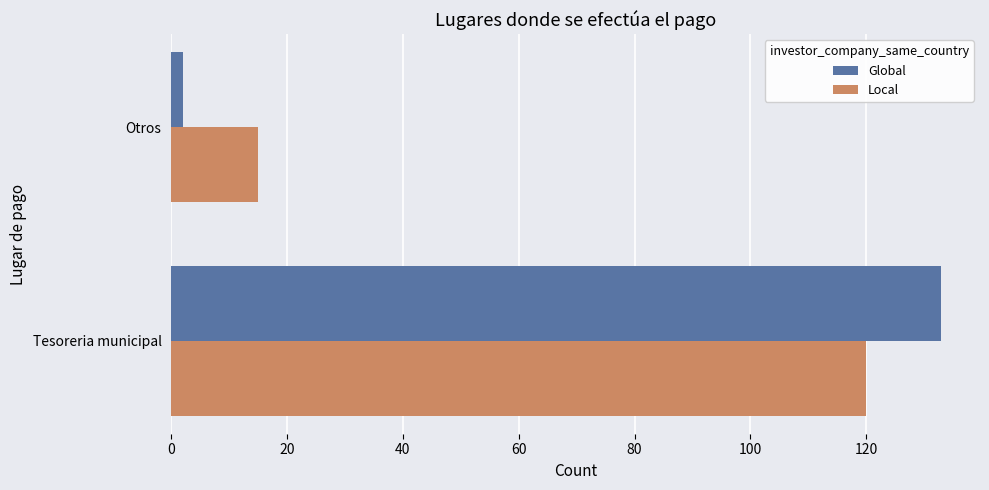

What is the average value of the Local series?

68